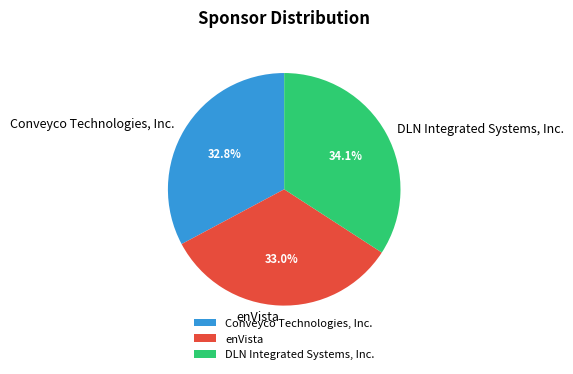

Count the number of slices in the pie.

3